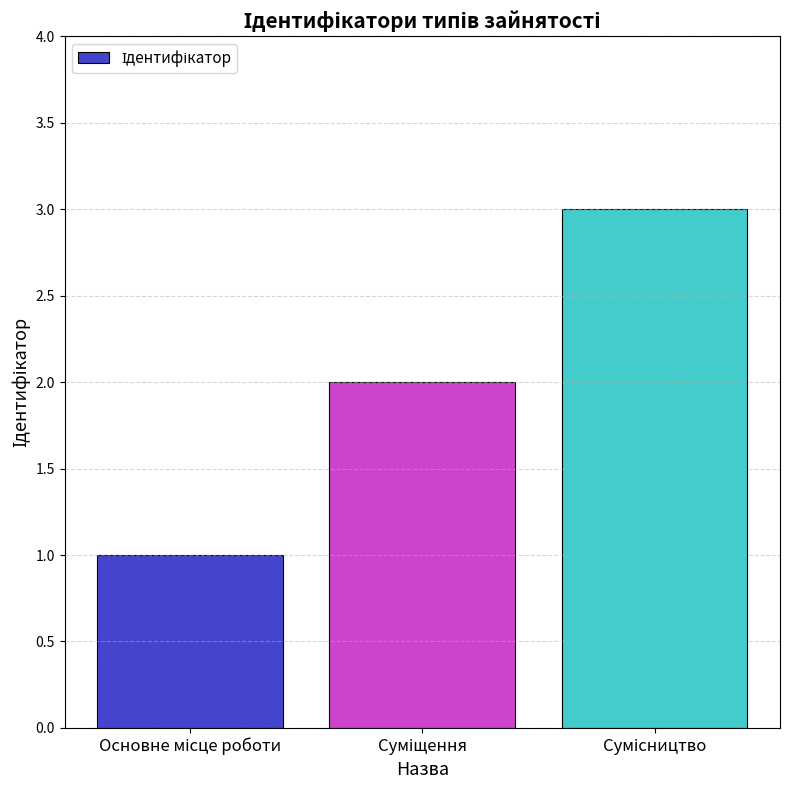

What is the greatest value displayed?

3